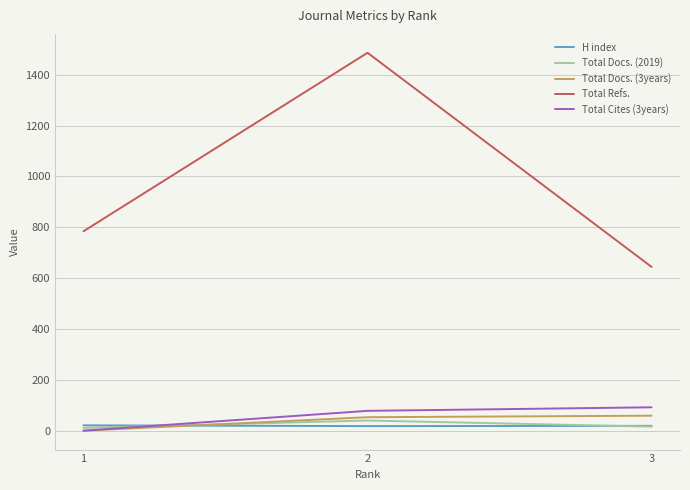

Rank the categories by Total Refs. value from highest to lowest.

2, 1, 3